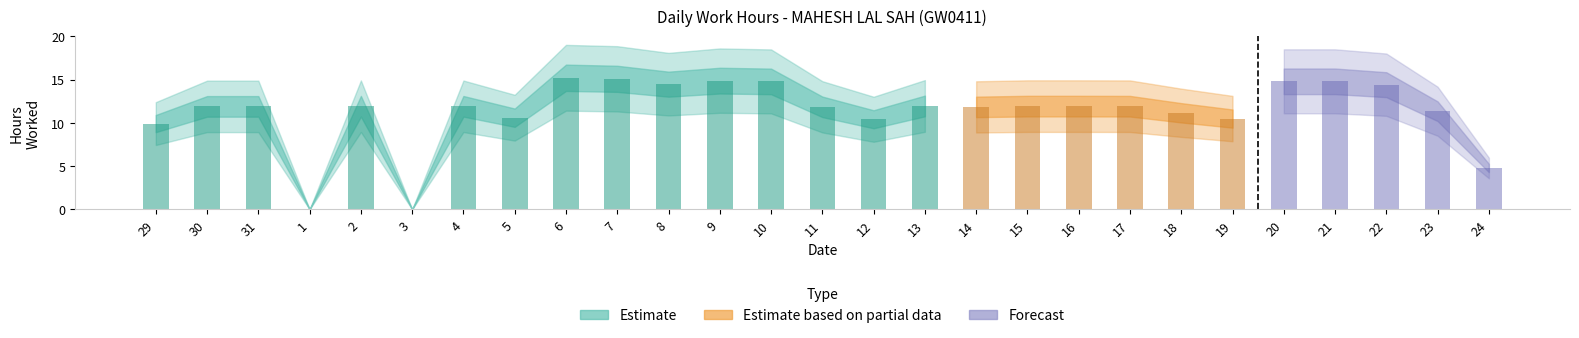

Is it true that the value at 3 is 0.0?

True